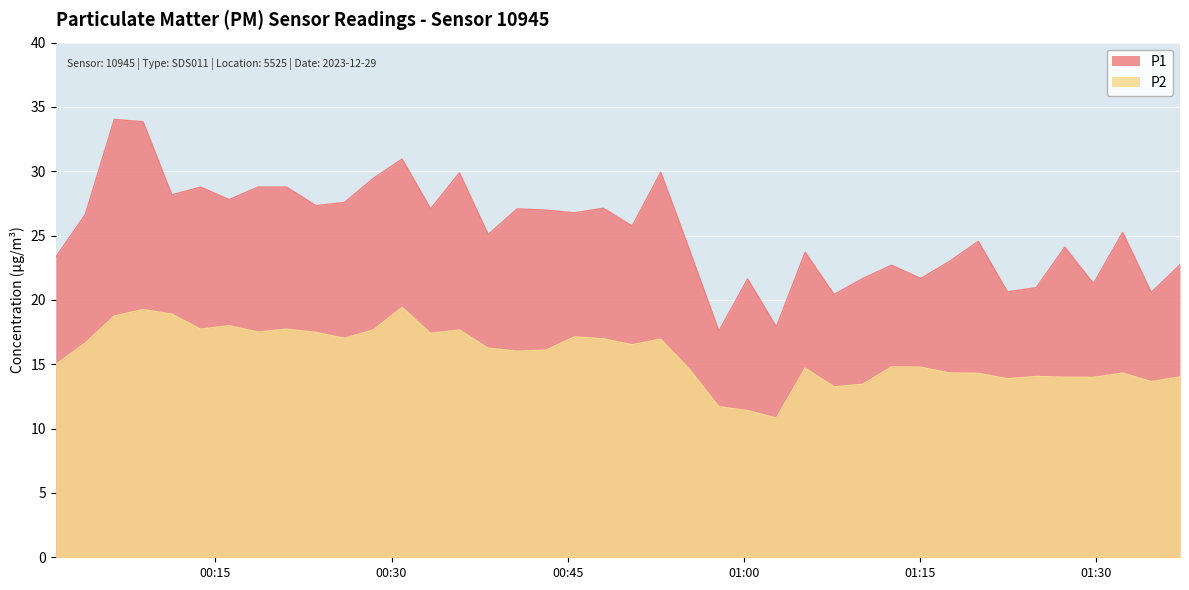

Rank the series by their maximum value, from lowest to highest.

P2, P1